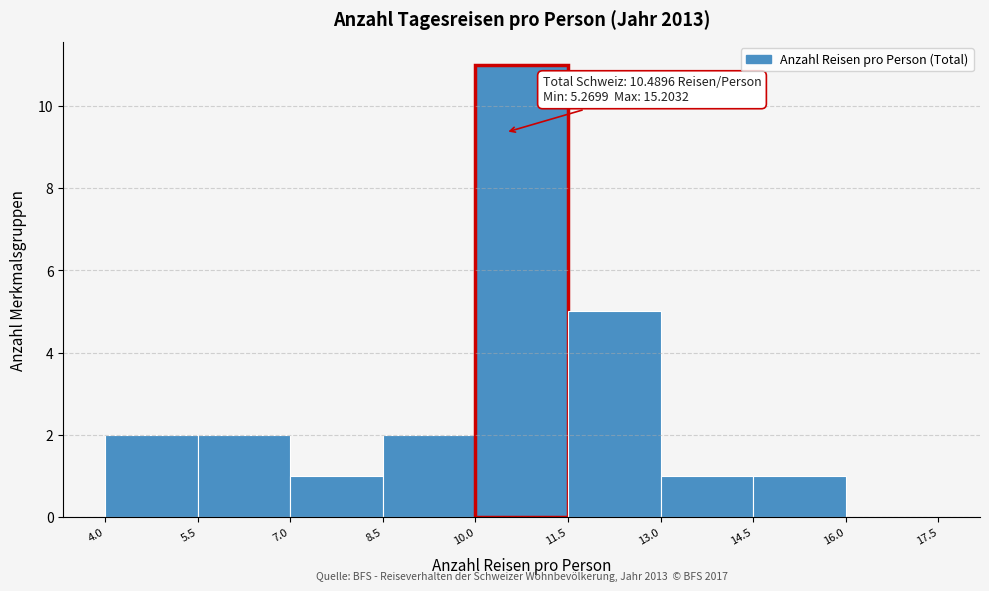

Over which range of the x-axis is the bar tallest?

10.0 to 11.5